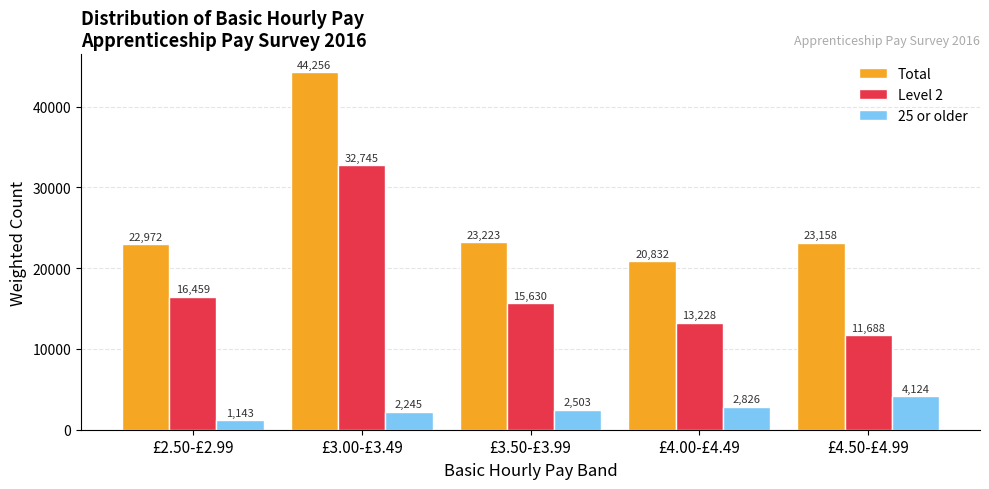

How many data points does each series have?

5